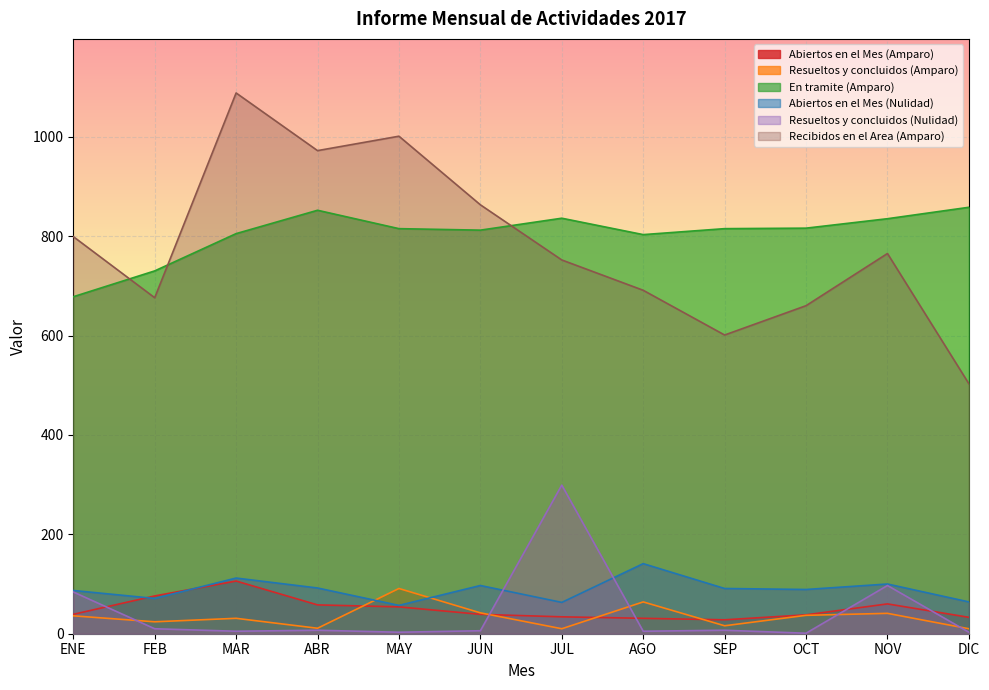

What position from the right is NOV?

2